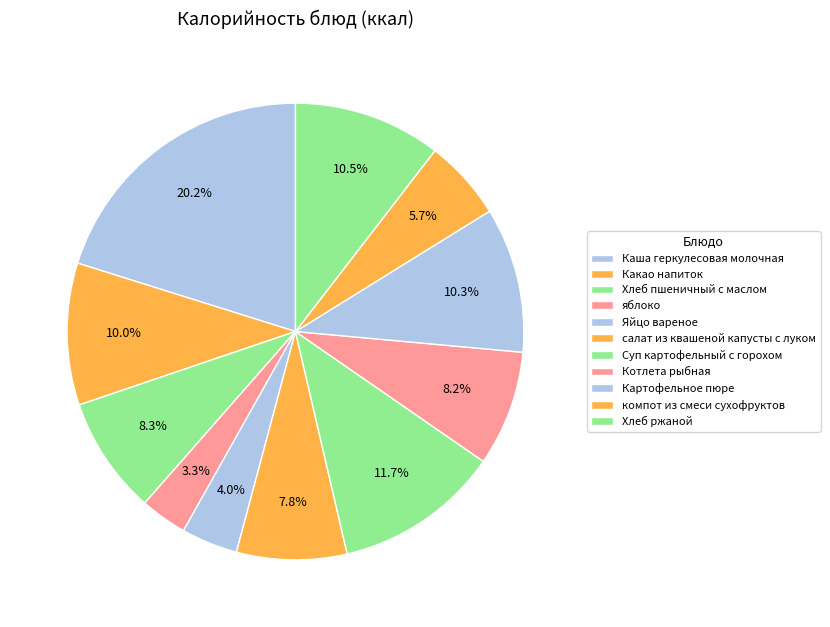

Count the number of slices in the pie.

11